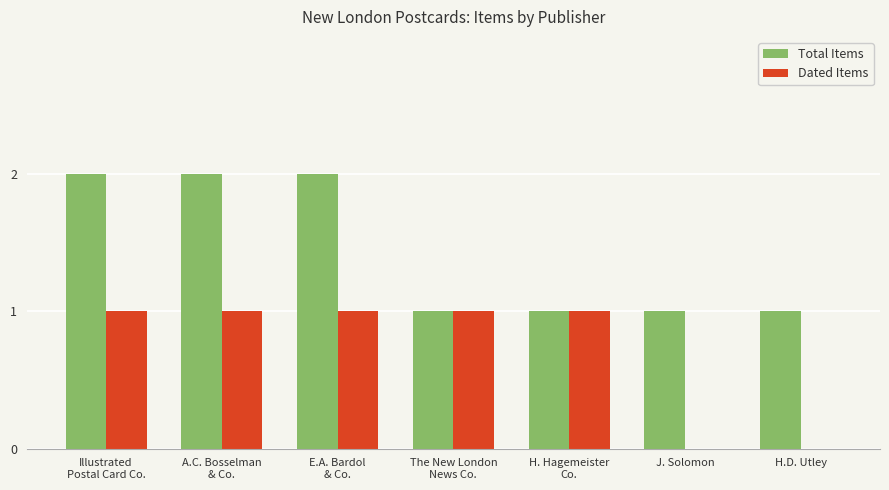

True or false: Dated Items has a value of 0 at H.D. Utley.

True